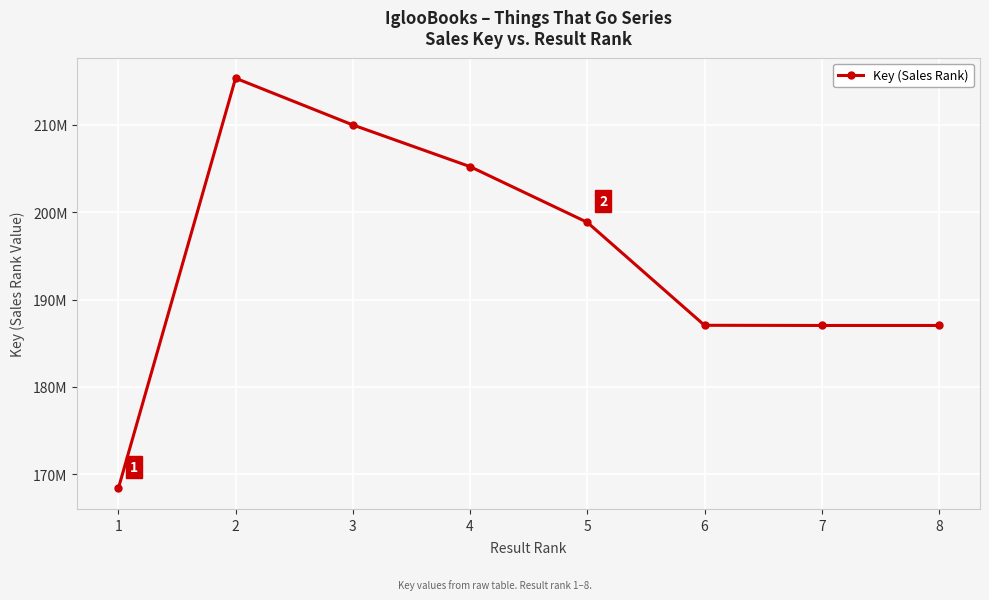

Approximately how many times larger is the value at 5 compared to 7?

1.1